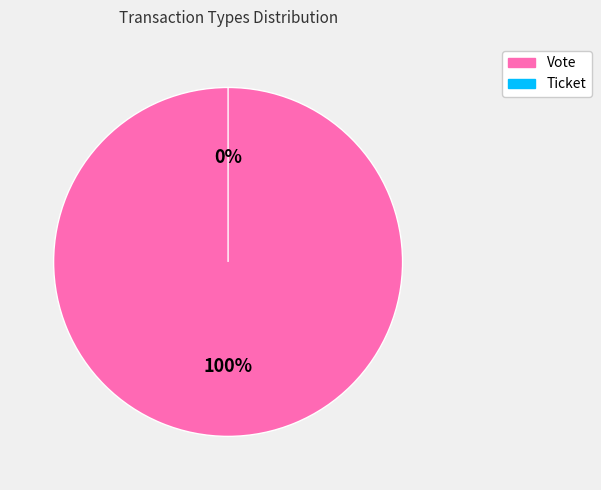

How many segments does this pie chart have?

2